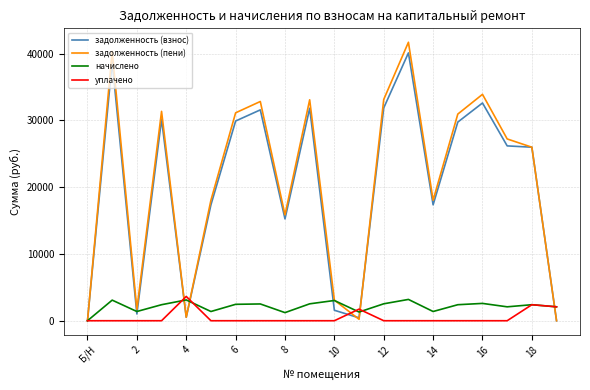

What is the maximum value for уплачено?

3635.2